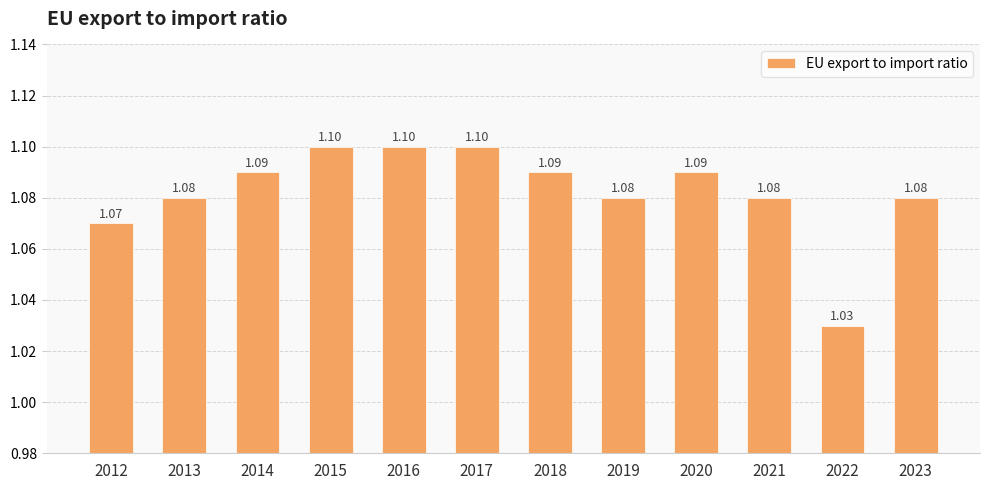

How many distinct data groups are displayed?

1